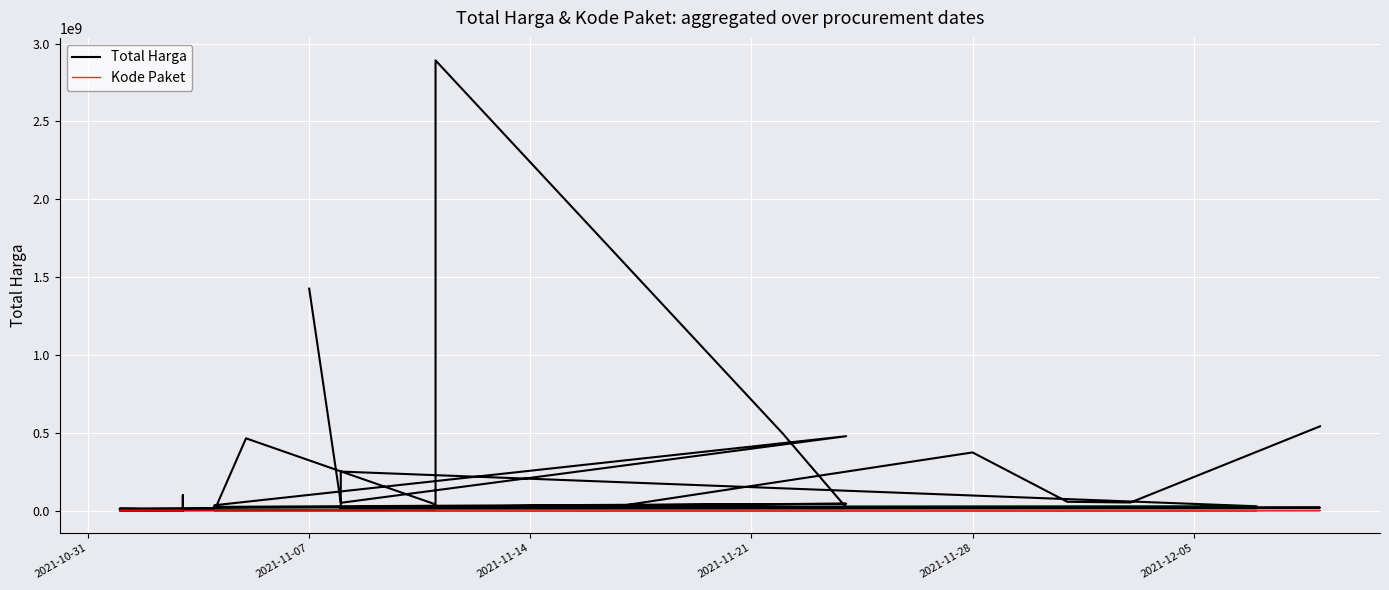

Which series has the largest range (max minus min)?

Total Harga